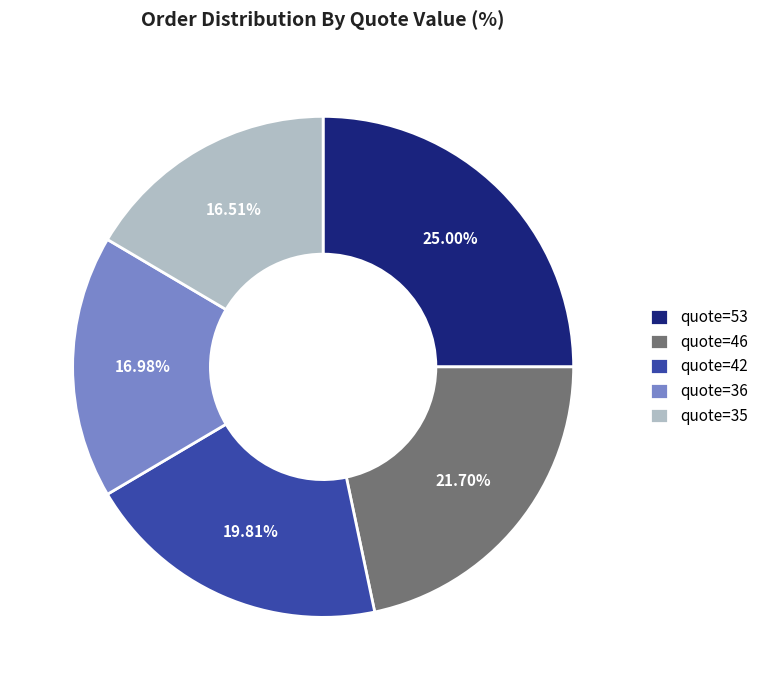

Is quote=46 the majority of the pie?

No